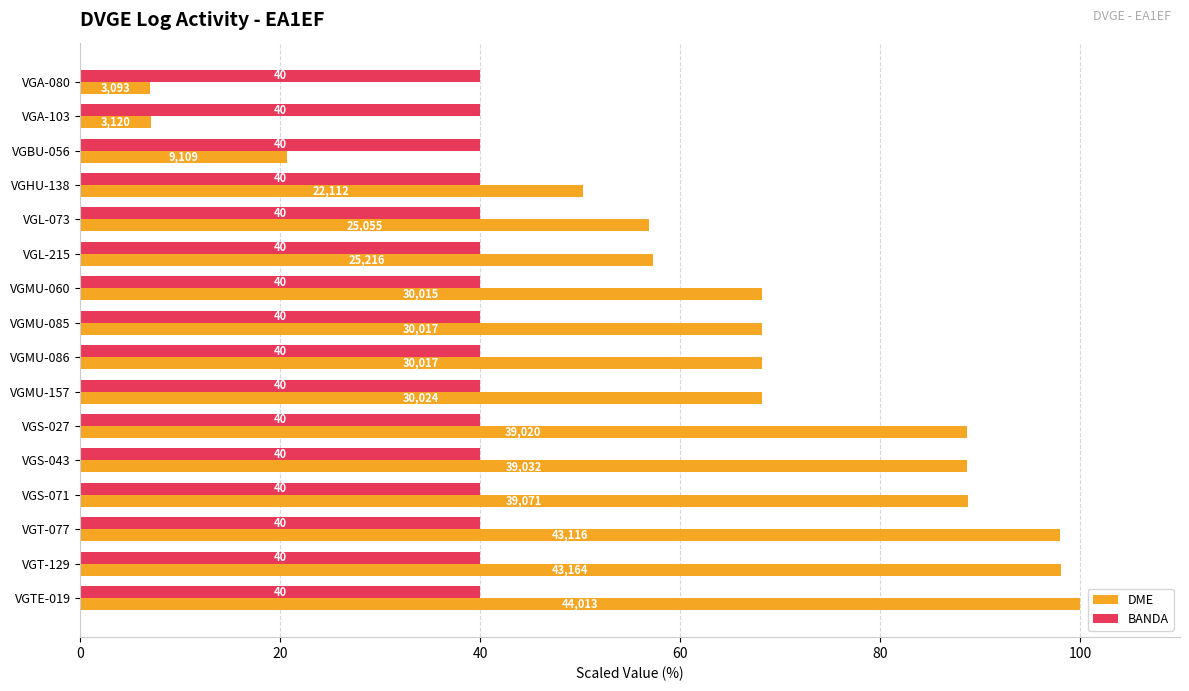

What are all the series names shown in the legend?

DME, BANDA